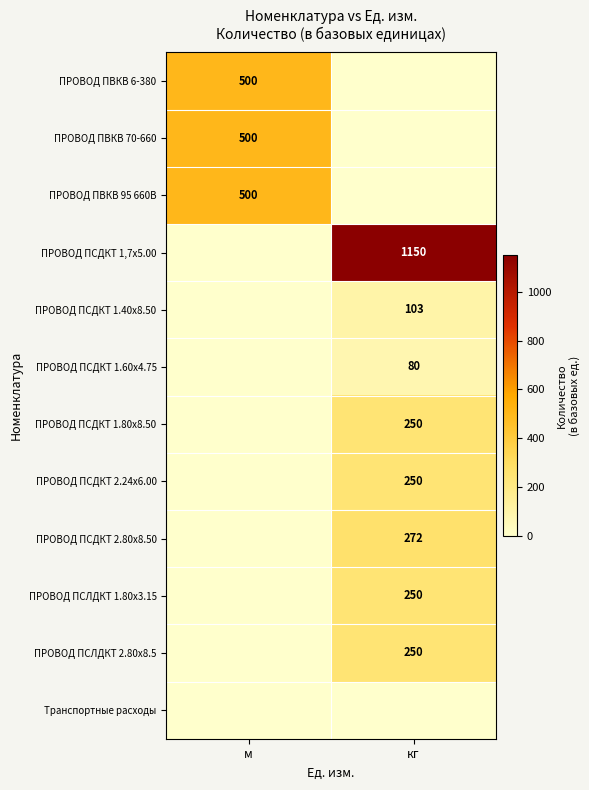

Is it true that ПРОВОД ПСДКТ 1.40х8.50 equals 44 at кг?

False